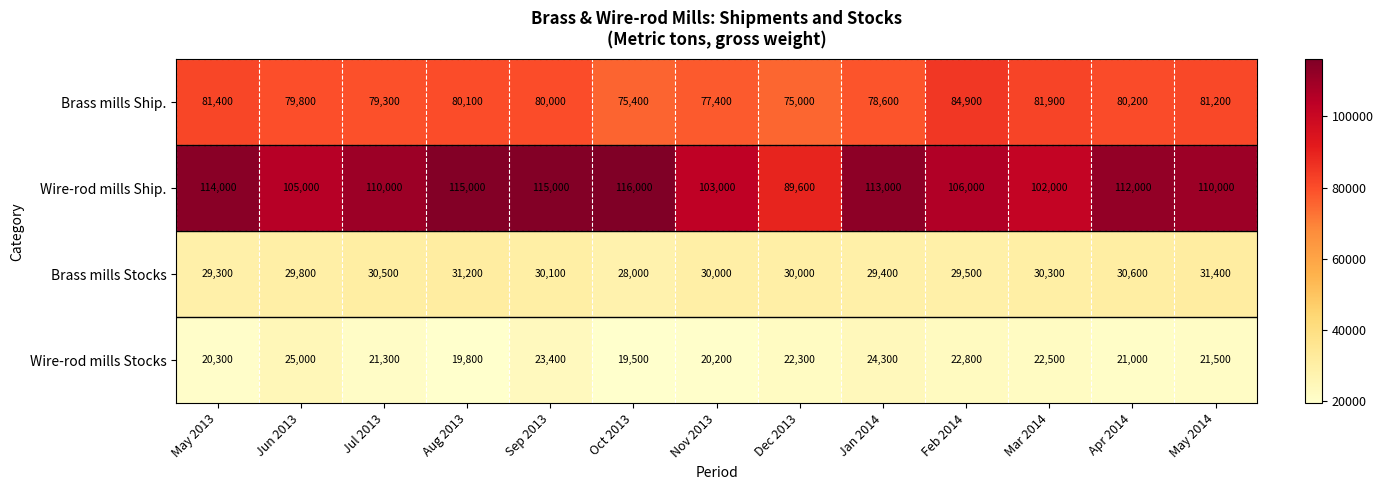

What is the spread (max minus min) of values at May 2014?

88500